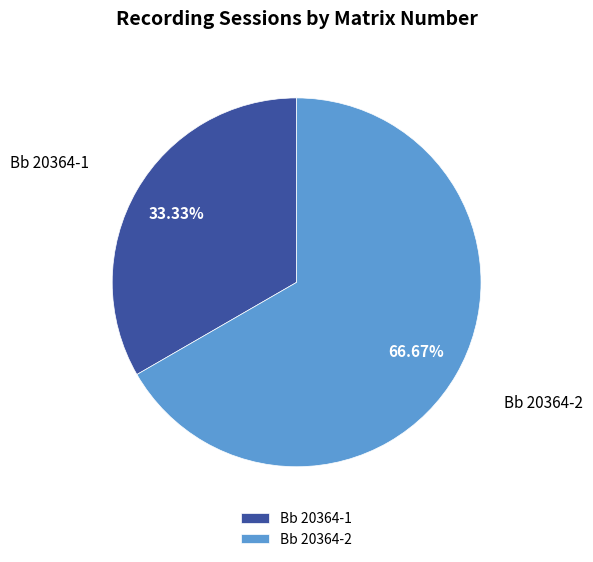

Is it true that Bb 20364-2 is 73% of the pie?

False